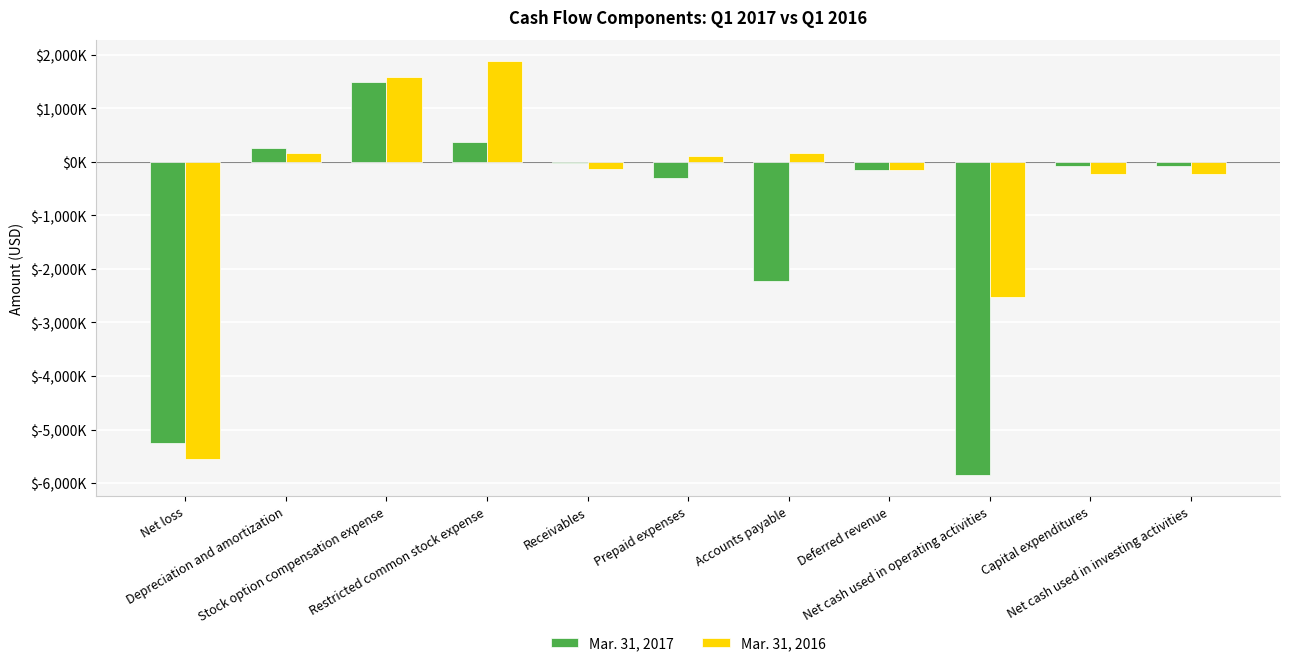

Are the bars horizontal?

No